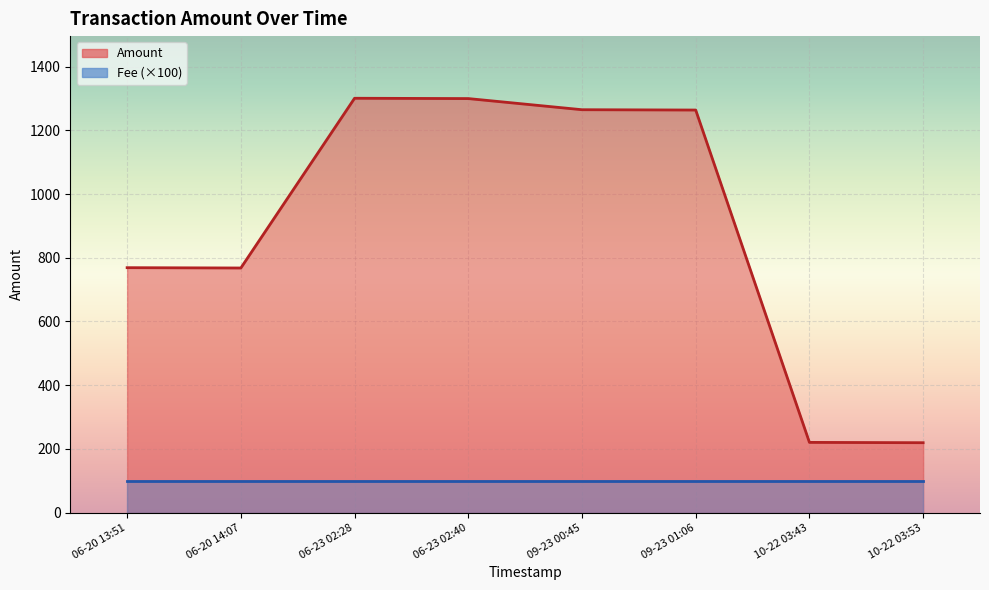

Is the value of Fee at 2017-06-20 13:51:40 greater than the value of Amount at 2017-06-23 02:40:53?

No